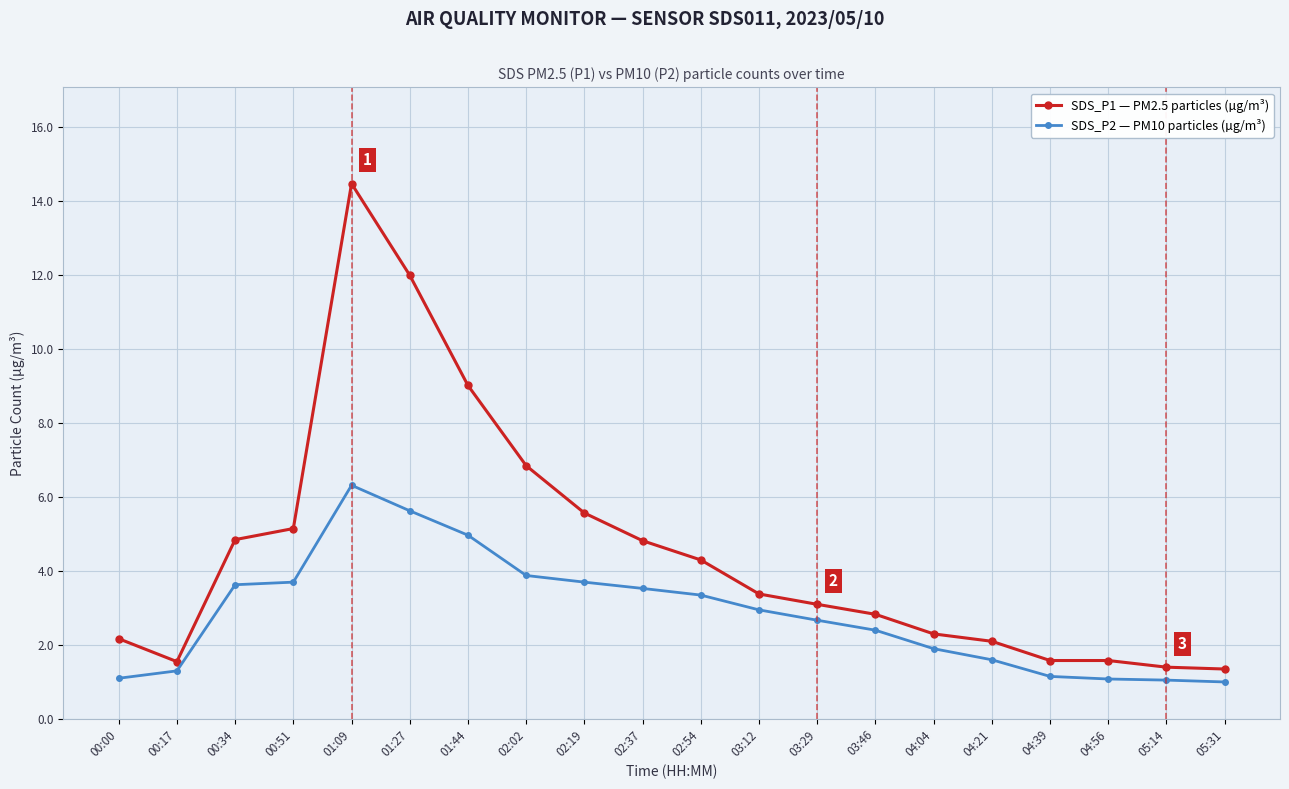

What are all the series names shown in the legend?

SDS_P1 — PM2.5 particles (µg/m³), SDS_P2 — PM10 particles (µg/m³)